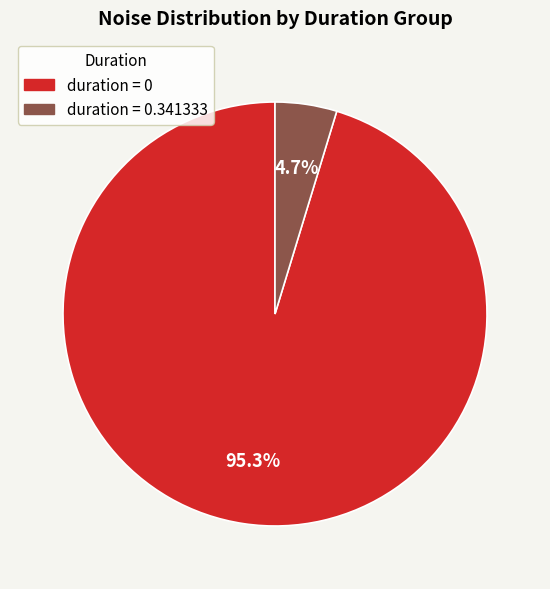

How many segments does this pie chart have?

2